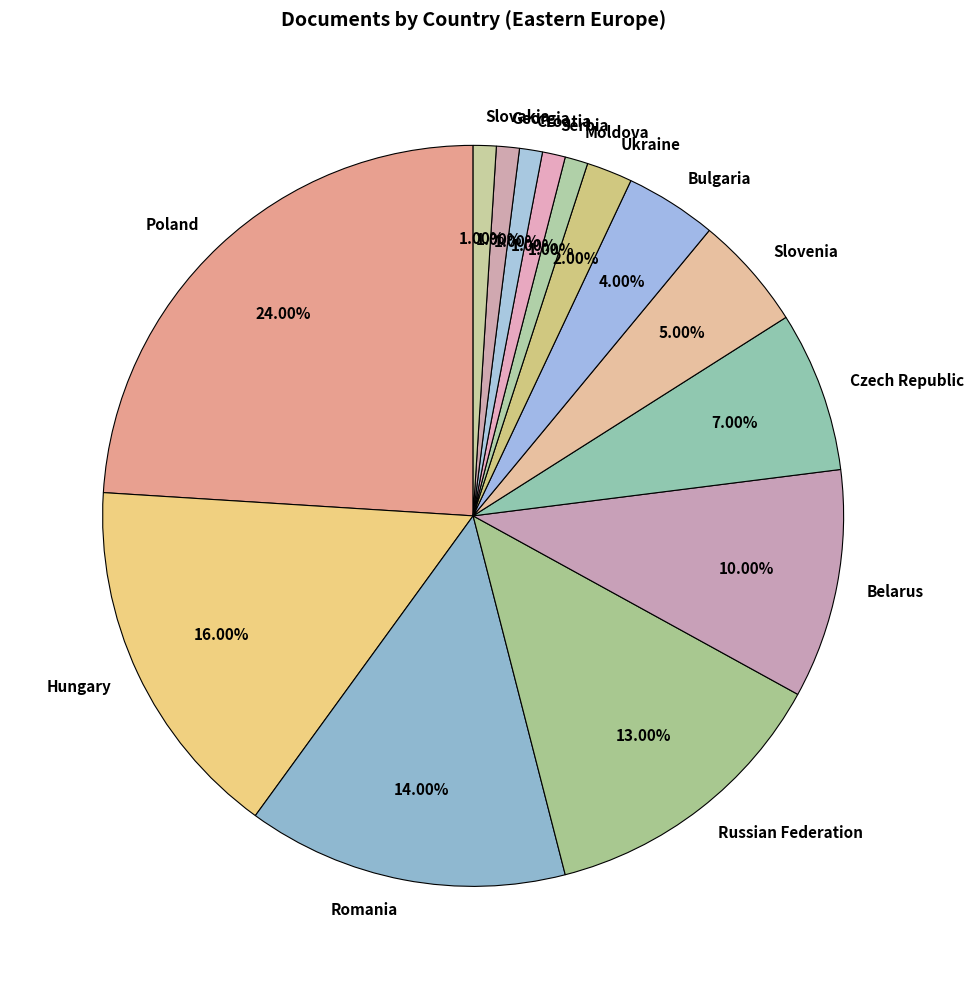

To the nearest percent, what is the combined percentage of Serbia and Czech Republic?

8%